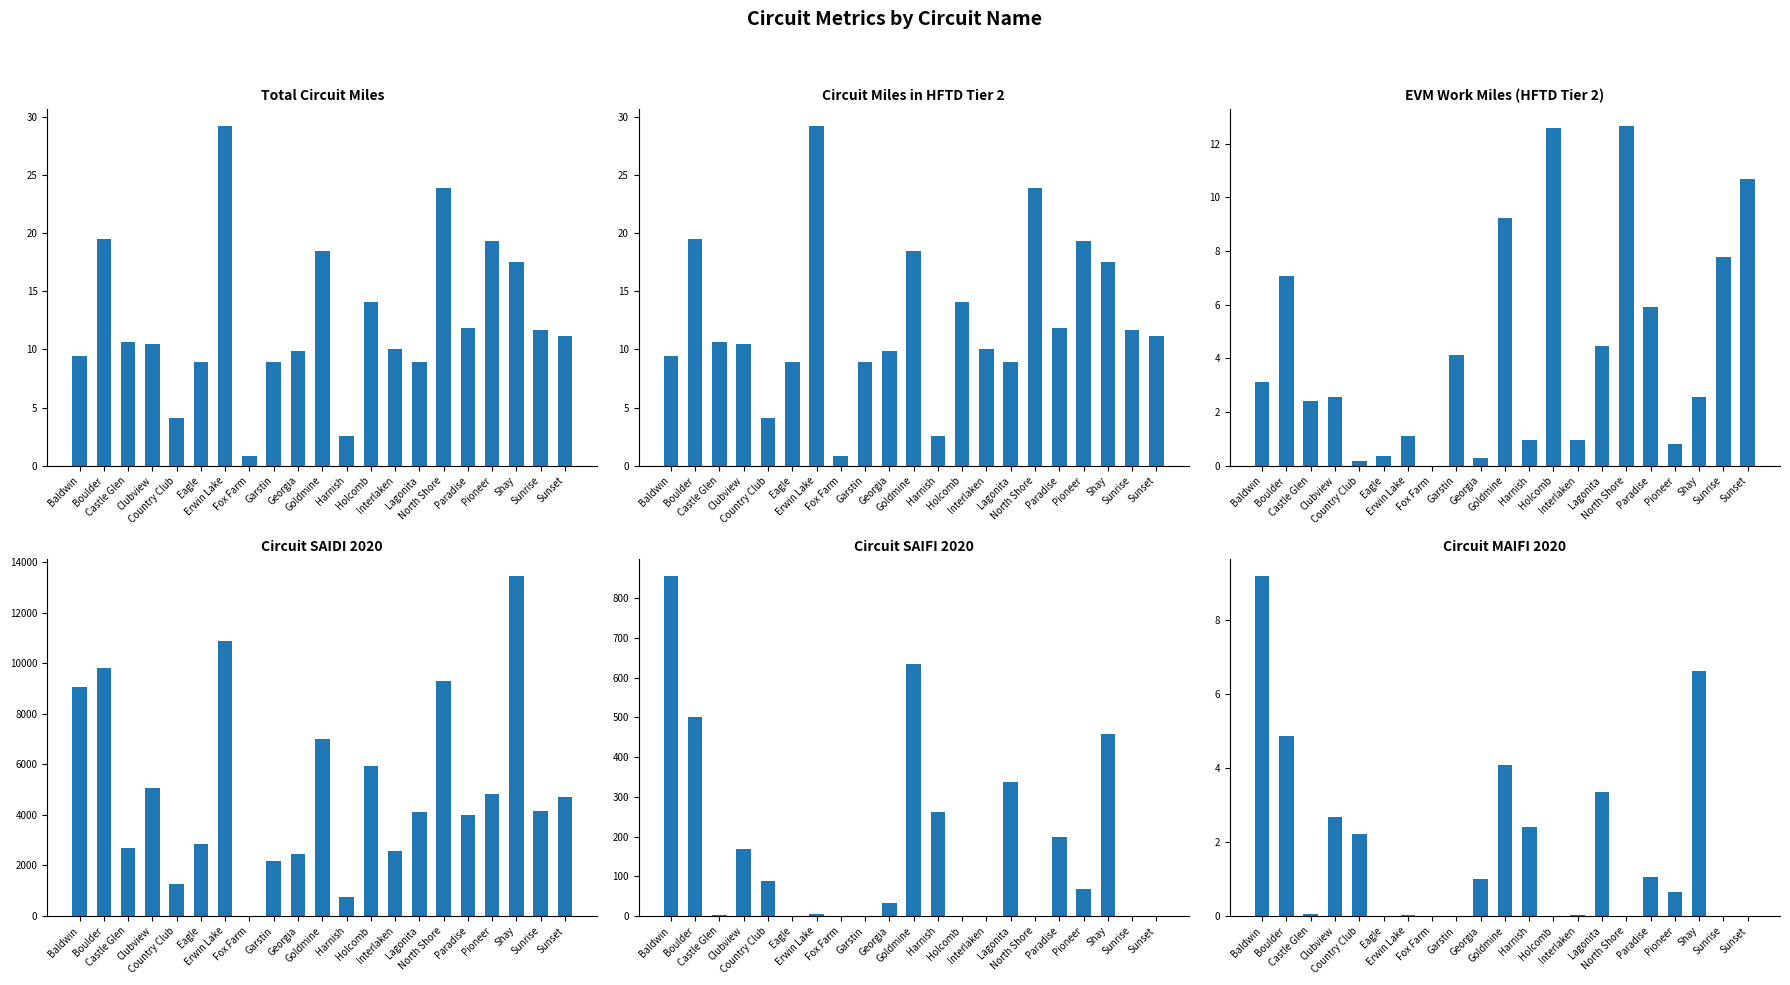

Which category has the highest value in the Circuit SAIFI for 2020 series?

Baldwin